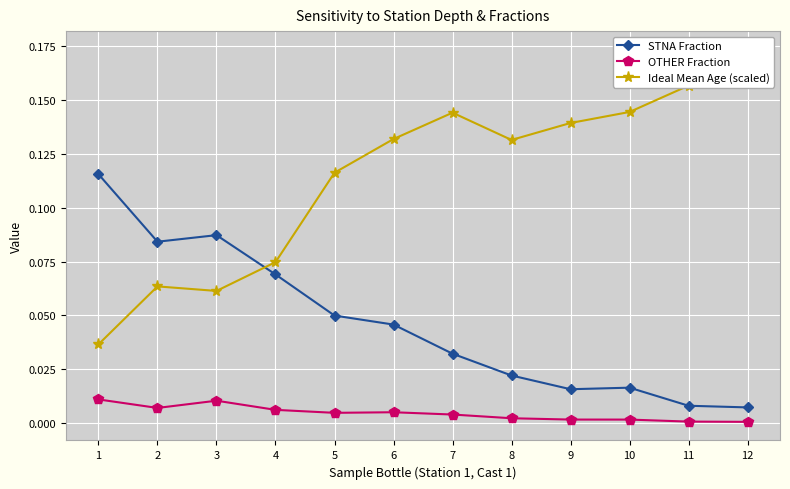

Between 1 and 6, which is larger?

1